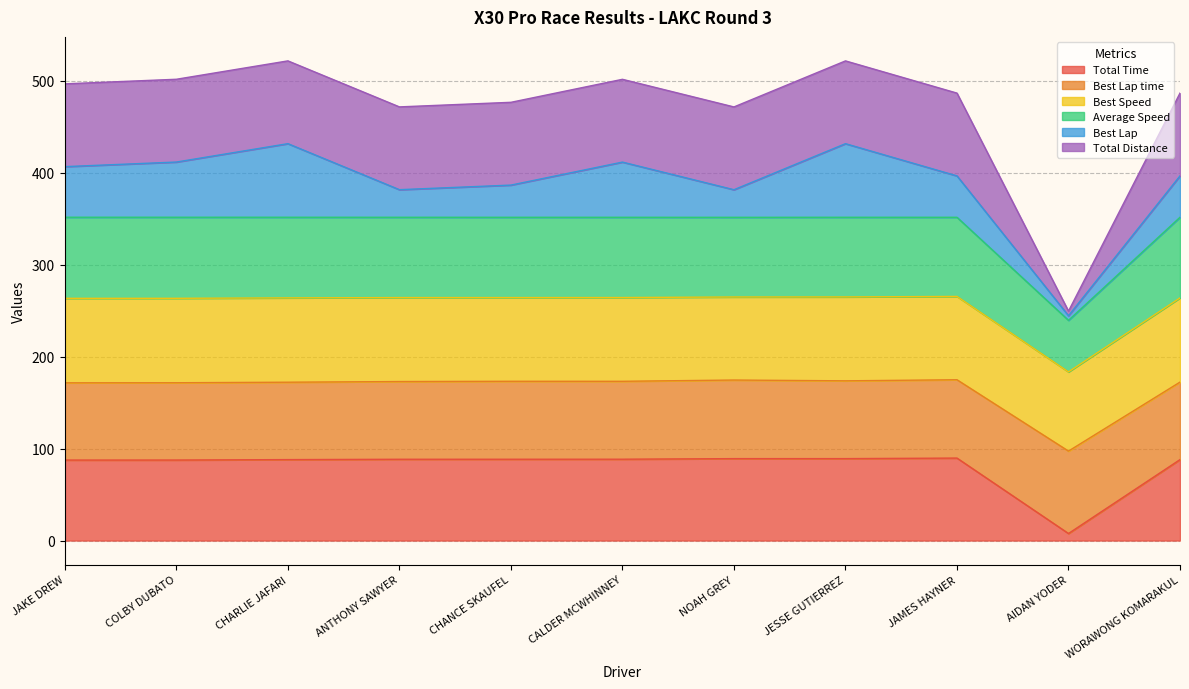

At which category does Total Distance reach its first local peak?

JAMES HAYNER